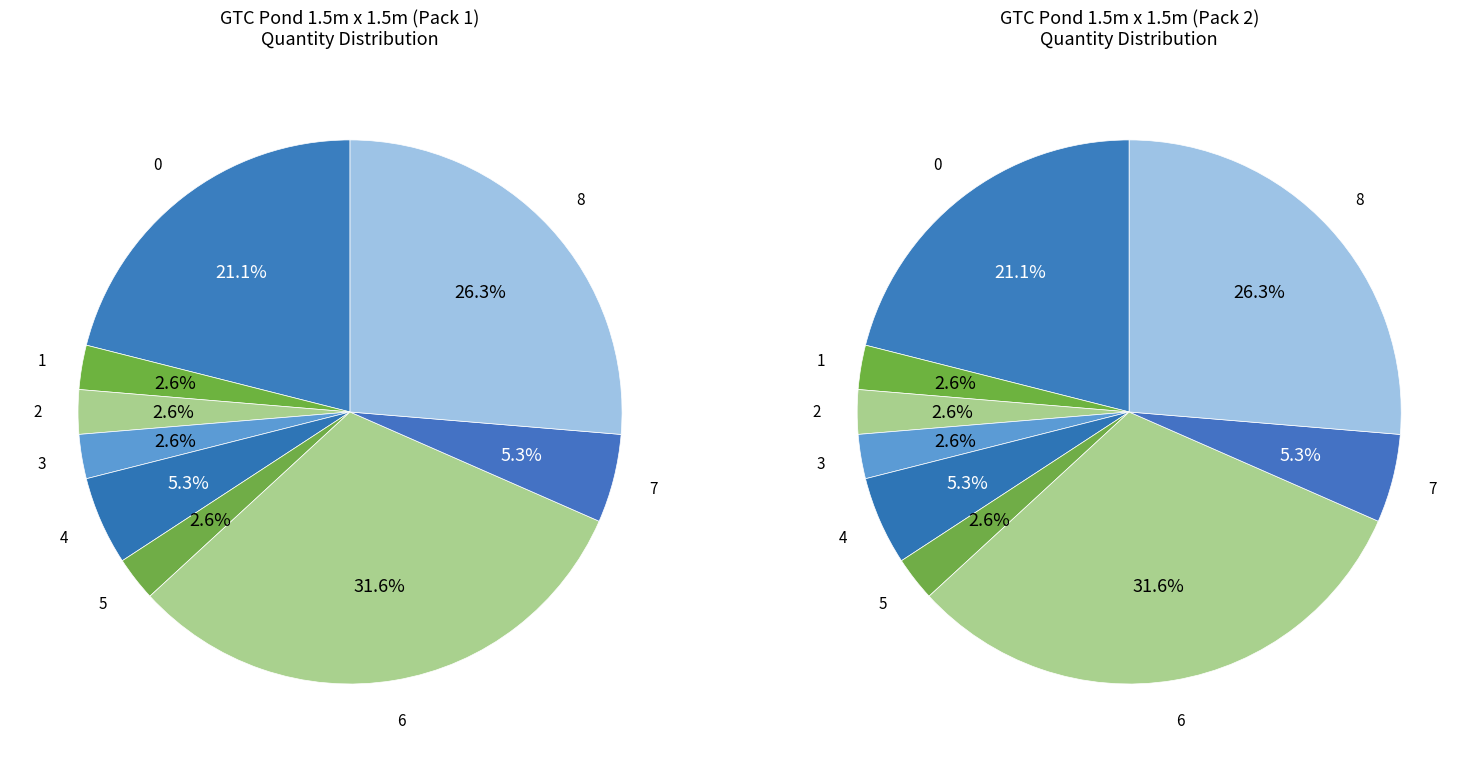

To the nearest percent, what is the combined percentage of Wood screw 3.5mm x 40mm countersunk and 1486mm Treated Standard Plank?

47%